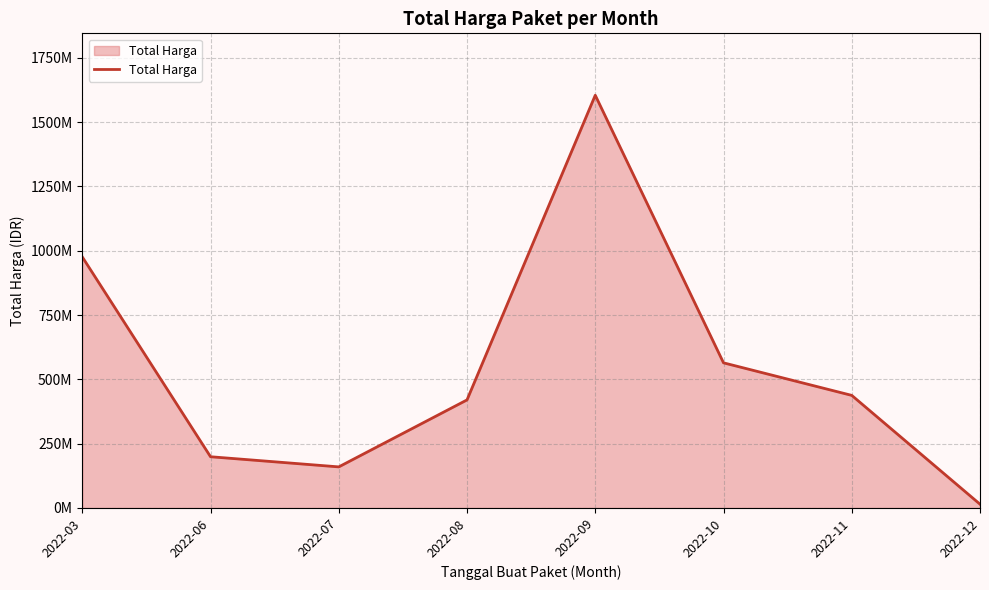

The value at 2022-11 is 233519077. True or false?

False